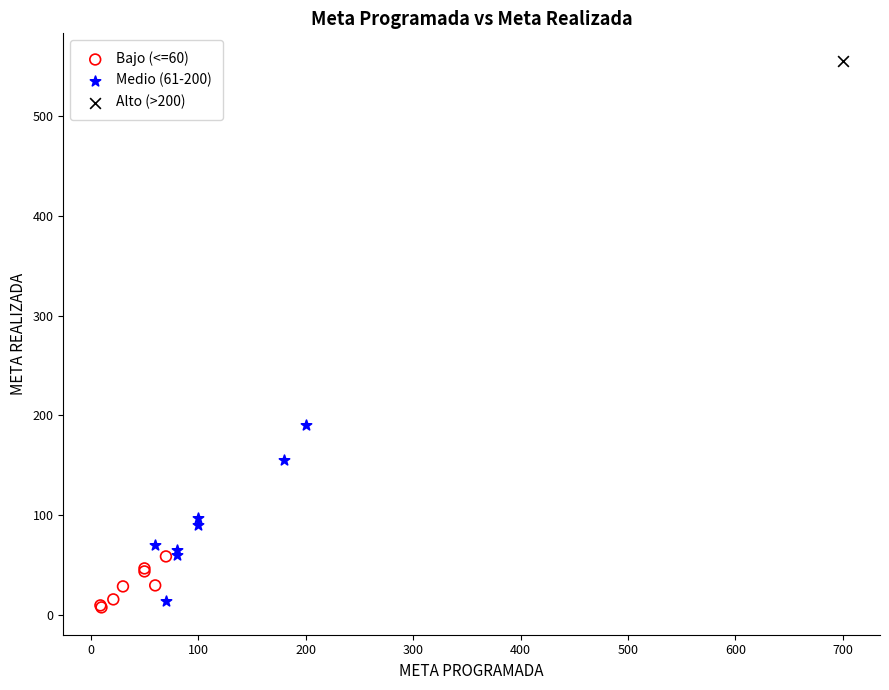

Which series reaches the maximum Y coordinate?

Alto (>200)